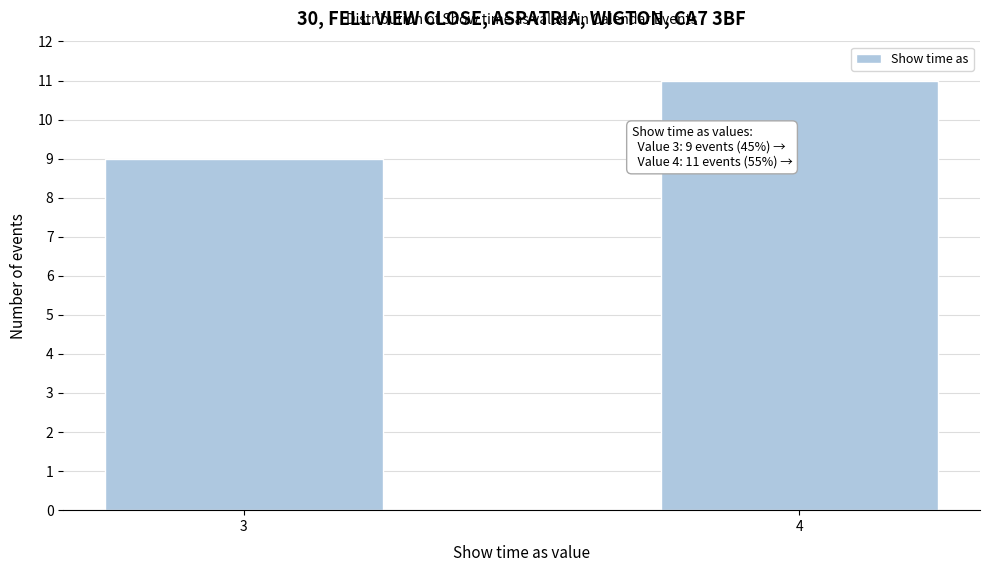

Reading left to right, transcribe all the data shown in this chart.

9	11